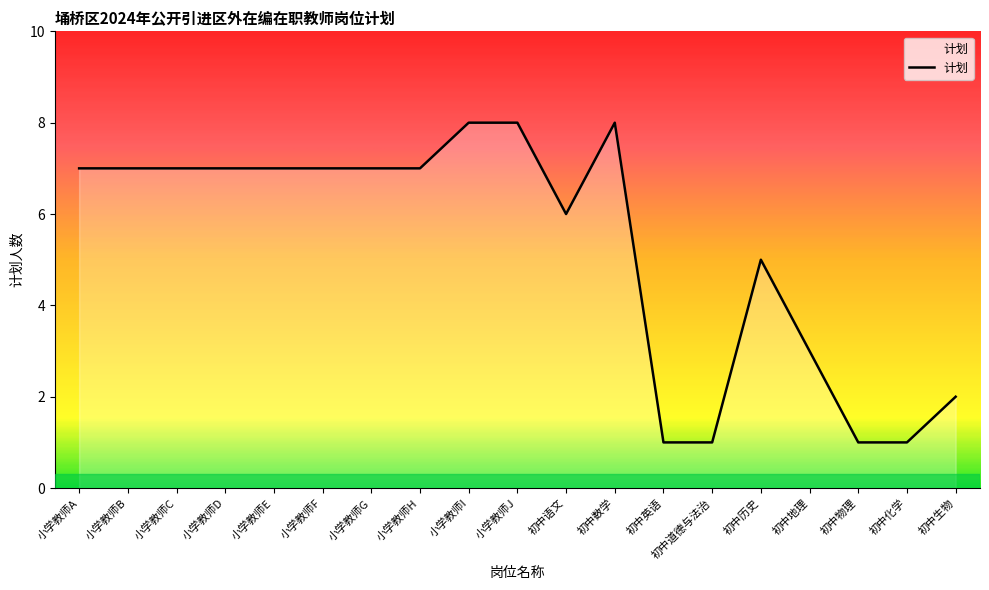

What is the maximum value shown in the chart?

8